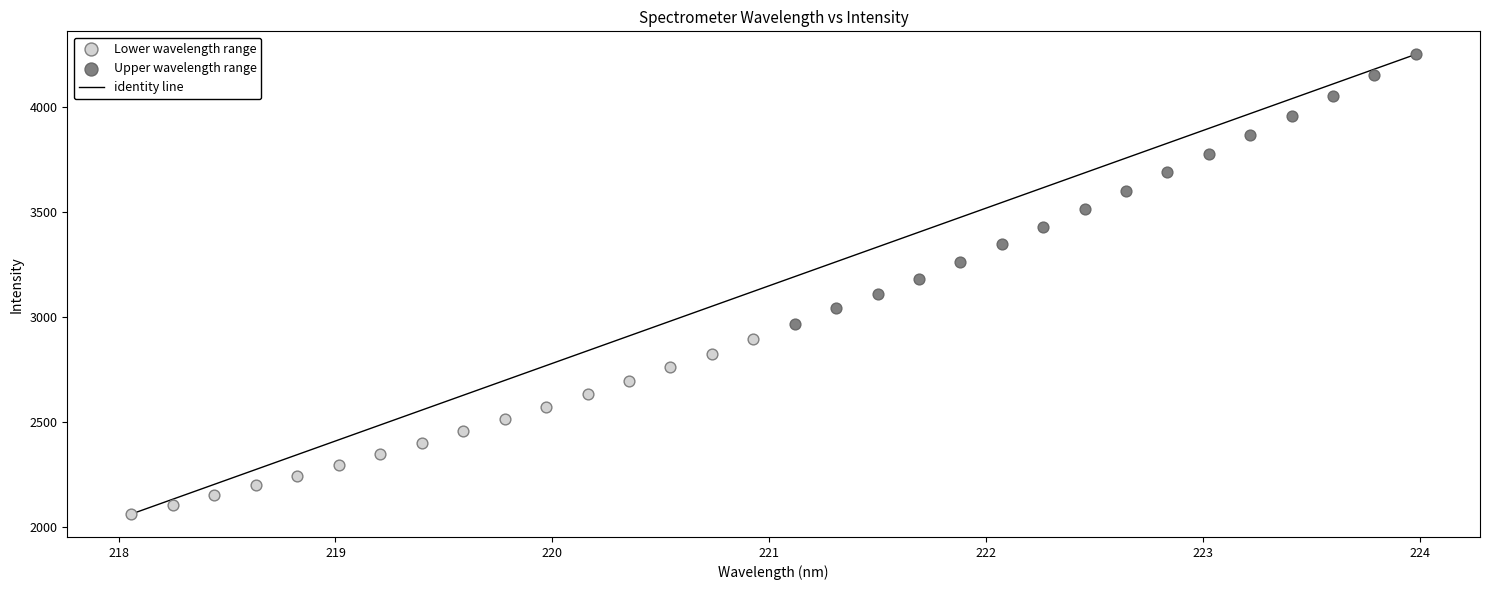

Which series reaches the maximum Y coordinate?

Upper wavelength range